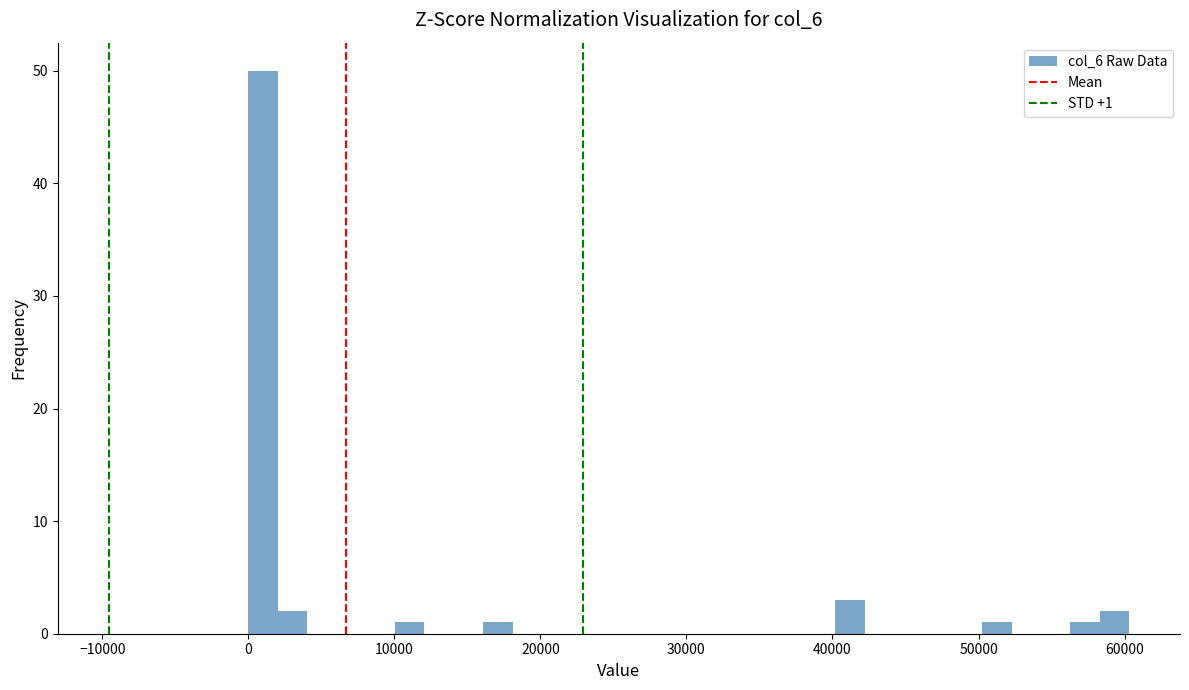

Read against the x-axis, roughly where is the centre of the tallest bar?

1000